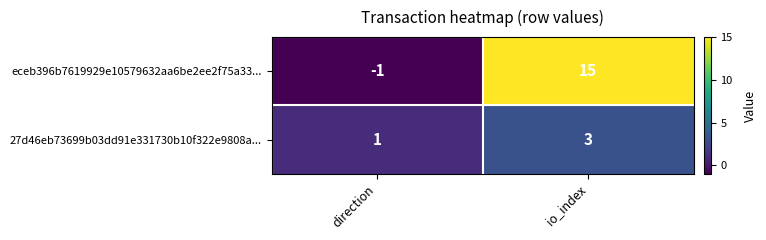

Which series changed the most between direction and io_index?

eceb396b7619929e10579632aa6be2ee2f75a33...